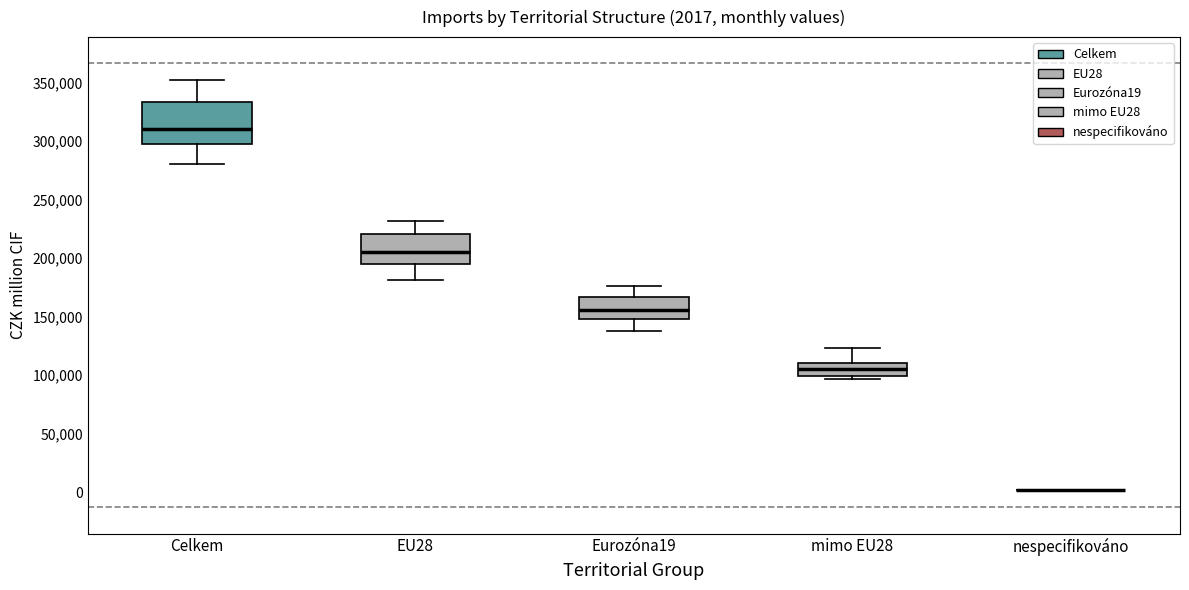

Comparing the boxes themselves (not the whiskers), which one is the tallest?

Celkem